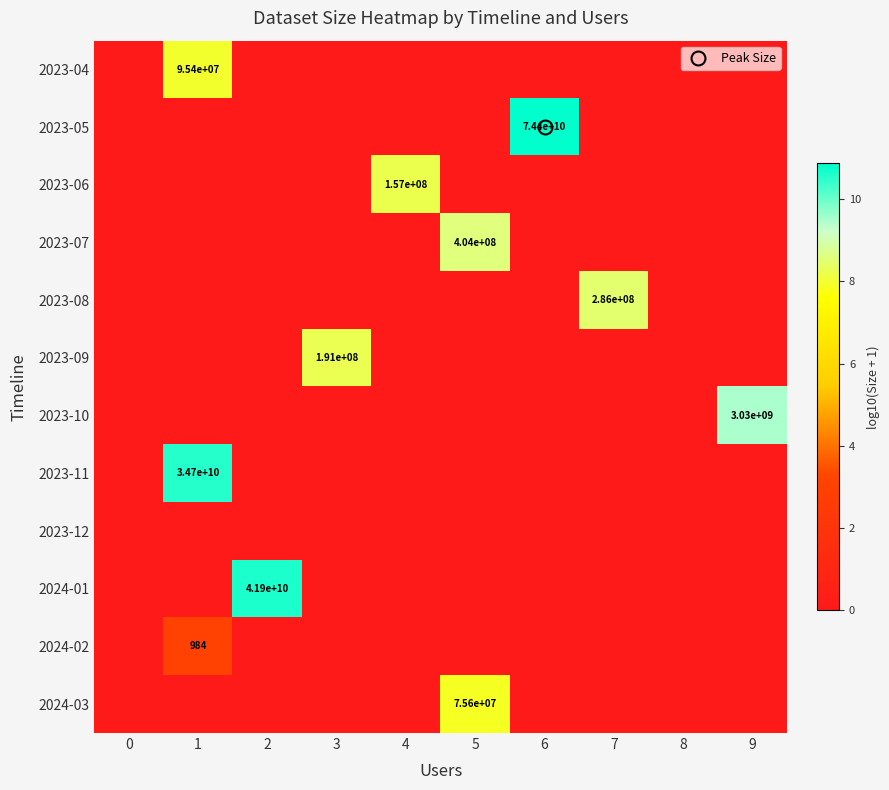

Rank the series at 2 from highest to lowest value.

2024-01, 2023-04, 2023-05, 2023-06, 2023-07, 2023-08, 2023-09, 2023-10, 2023-11, 2023-12, 2024-02, 2024-03